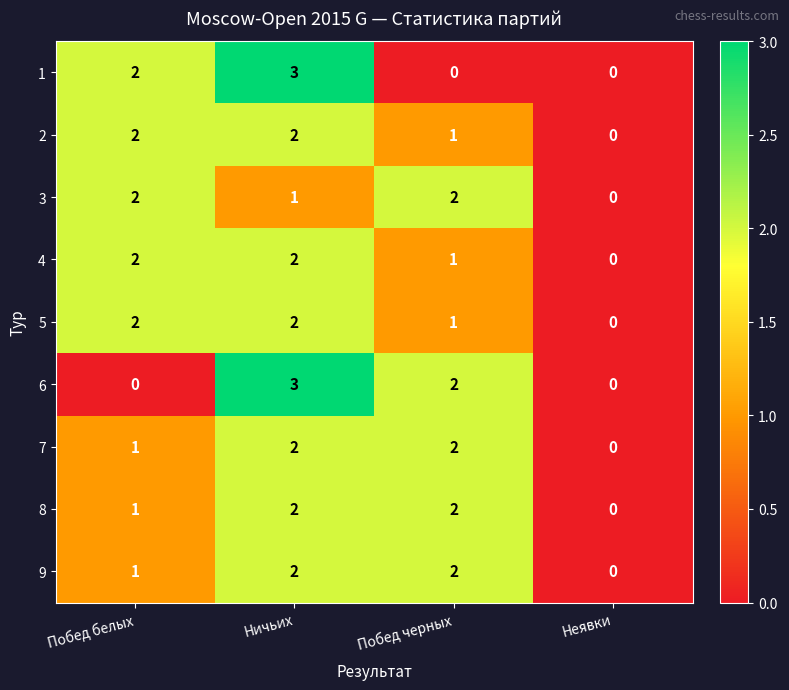

How many categories are shown in the chart?

4